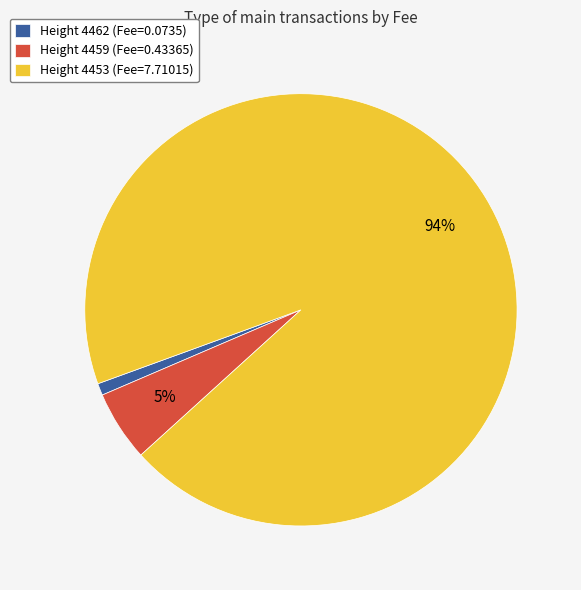

How many segments does this pie chart have?

3